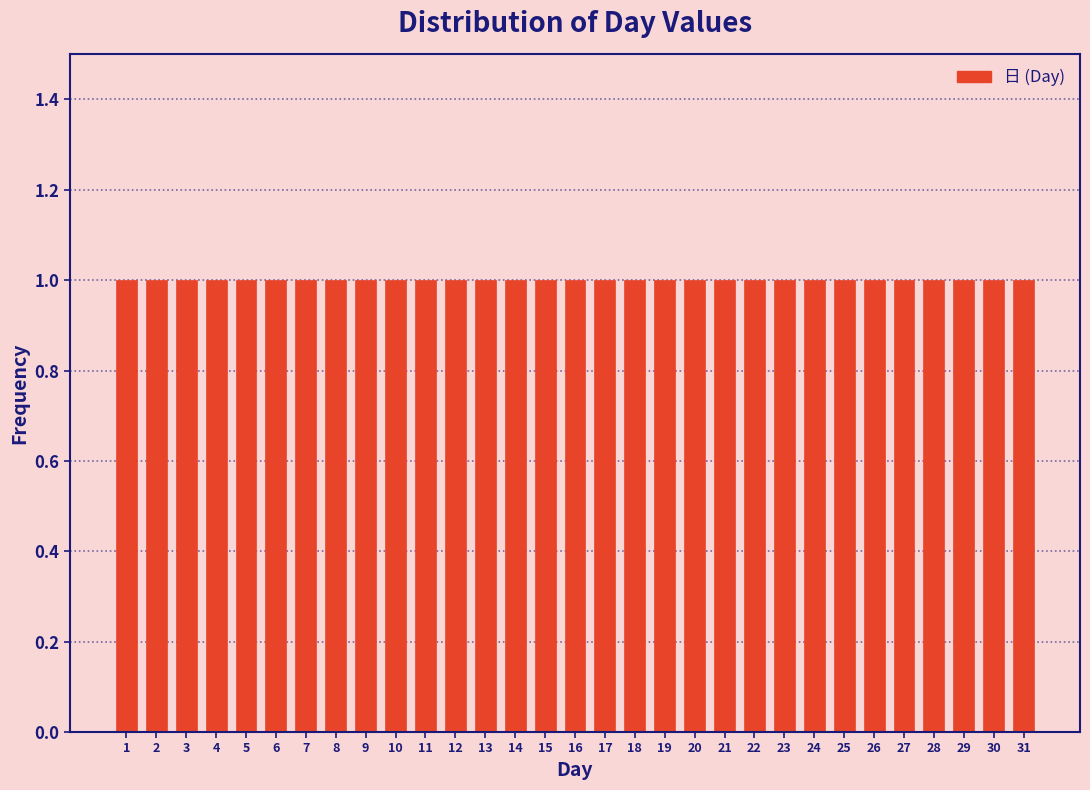

What is the height of the bar covering 21.5 to 22.5 on the x-axis? The values are not printed on the chart, so give them approximately, as read against the axis.

1